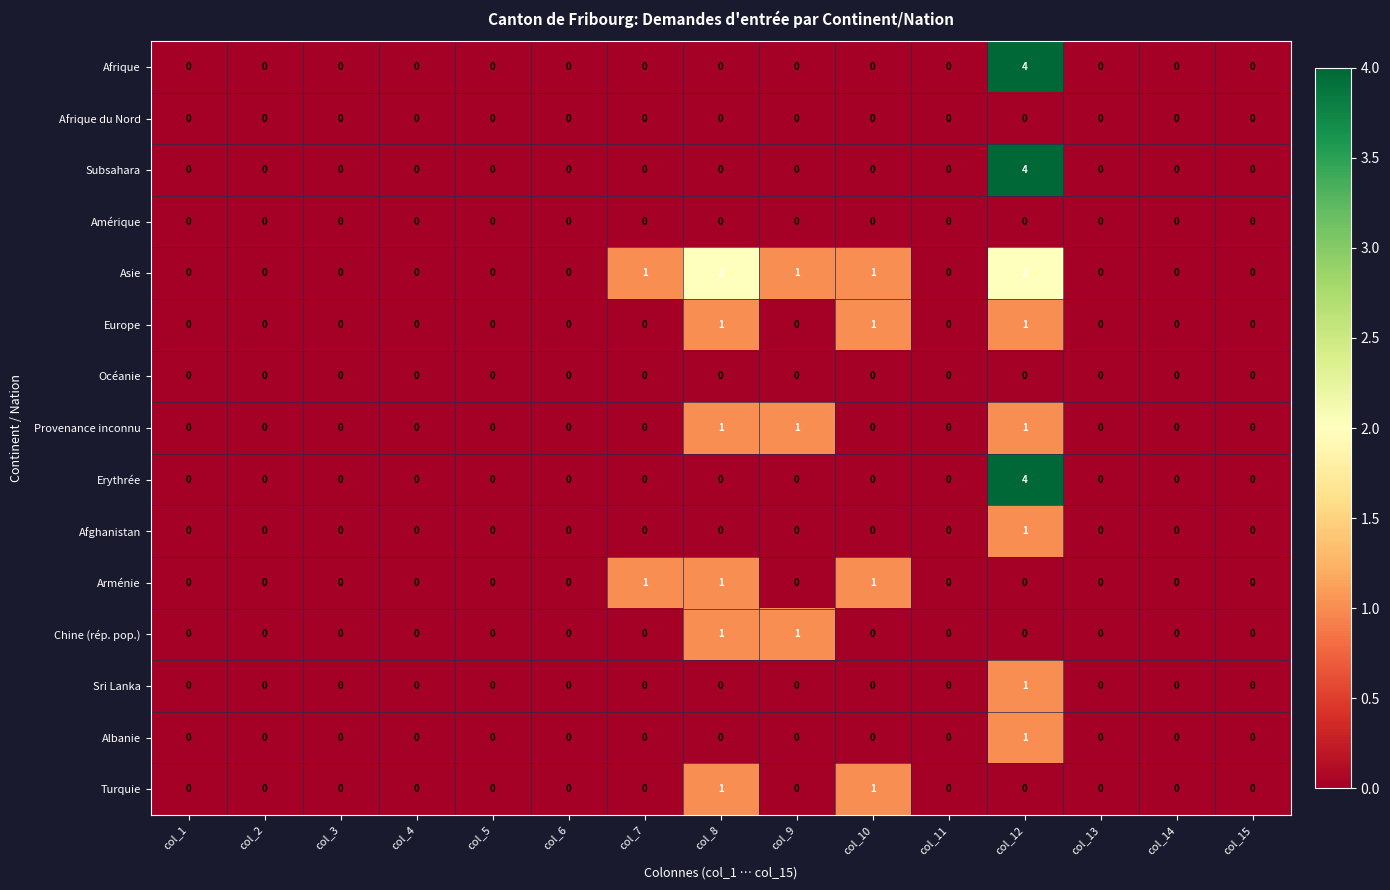

Is the value of Afrique du Nord at col_11 greater than the value of Europe at col_12?

No